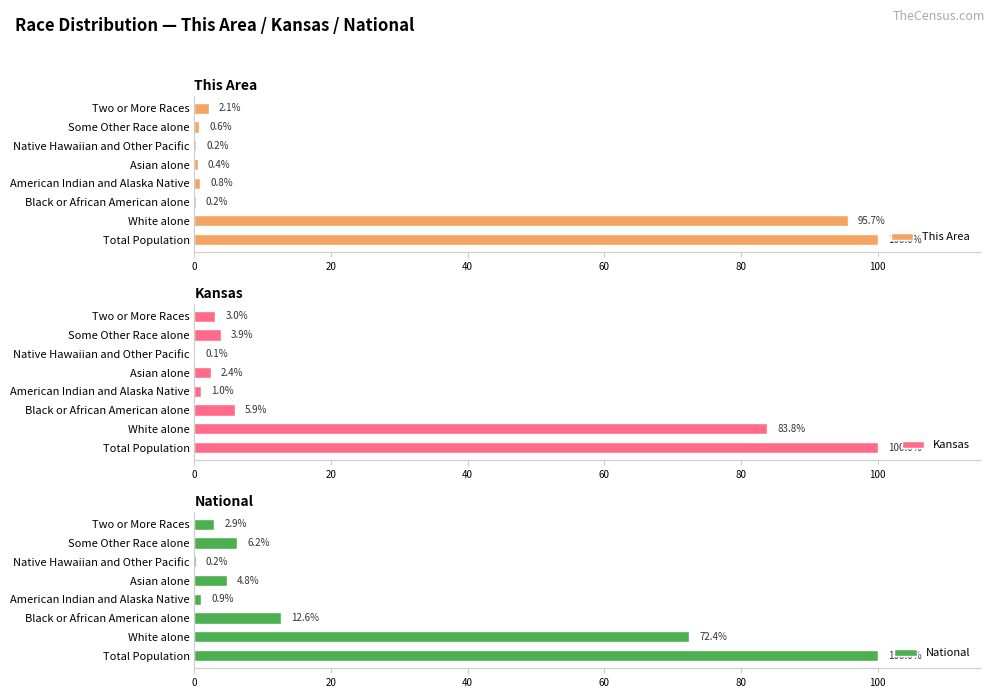

Which series has the largest total across all categories?

This Area